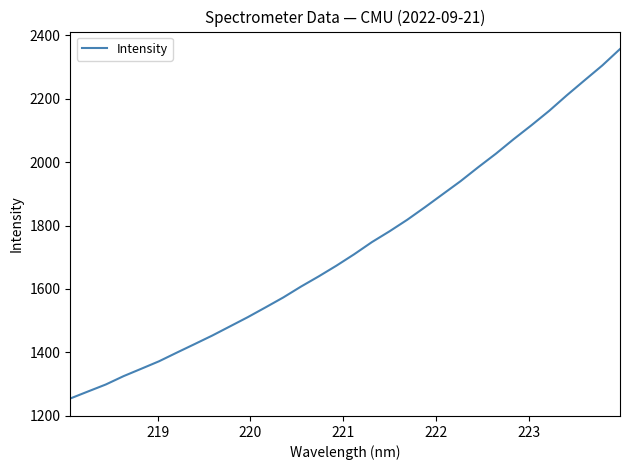

Is this an area chart (filled region under the line)?

No